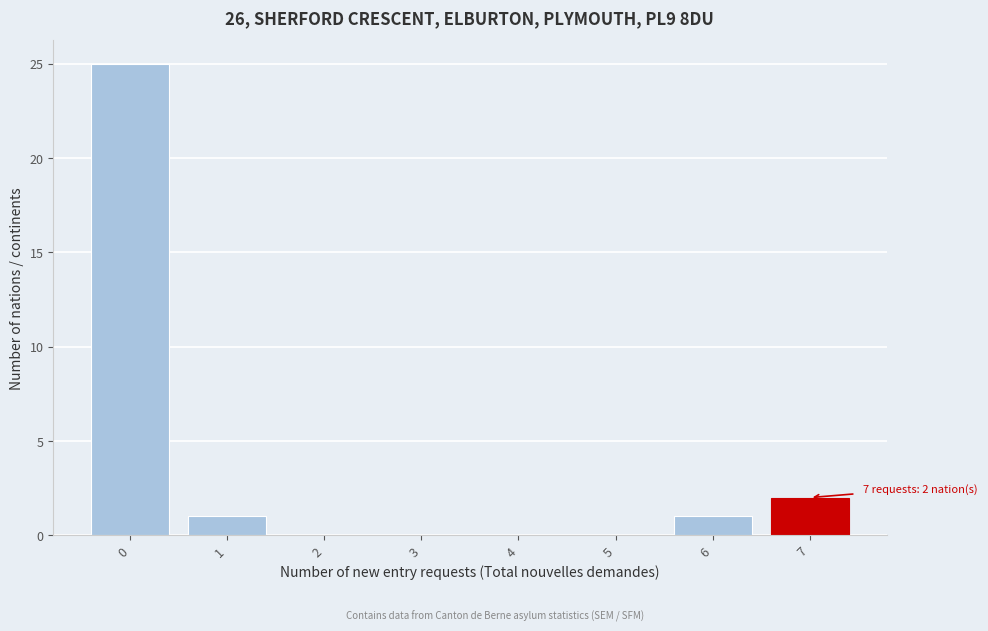

Reading left to right, what are all the values shown in this chart?

0=25	1=1	2=0	3=0	4=0	5=0	6=1	7=2